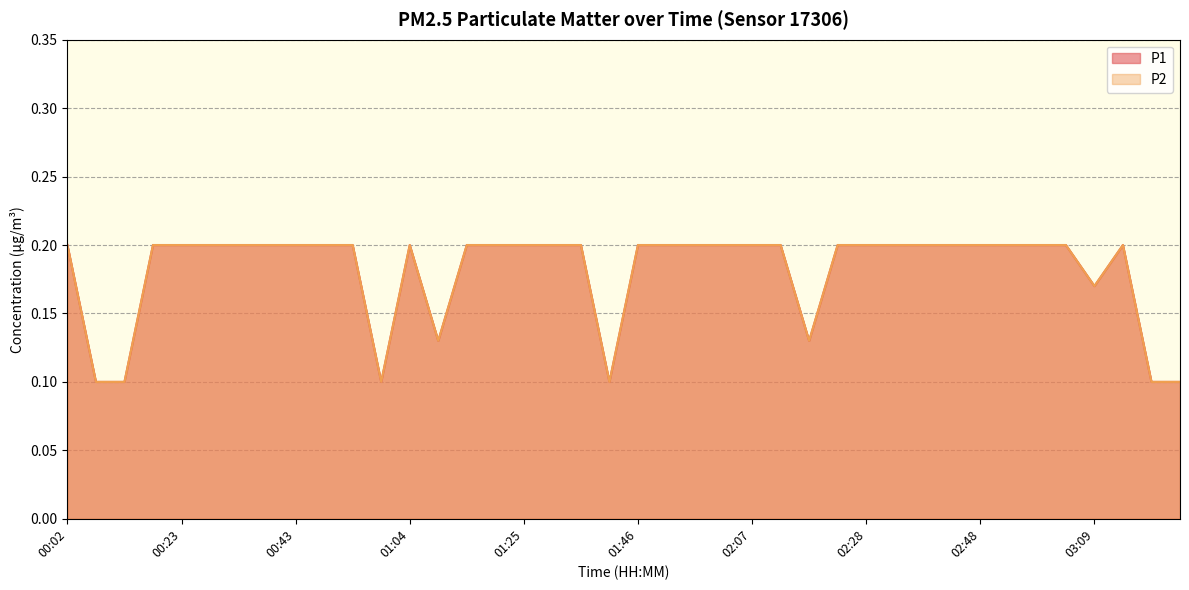

Does the chart display data point markers on the line(s)?

No